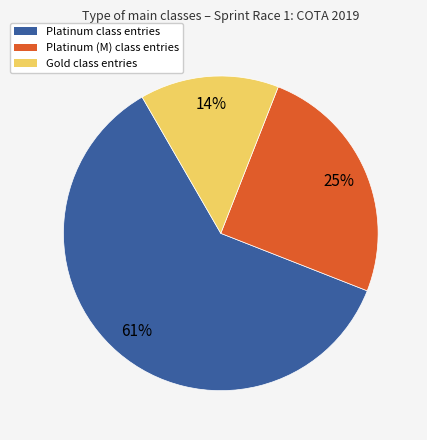

To the nearest percent, what is the average slice percentage?

33%